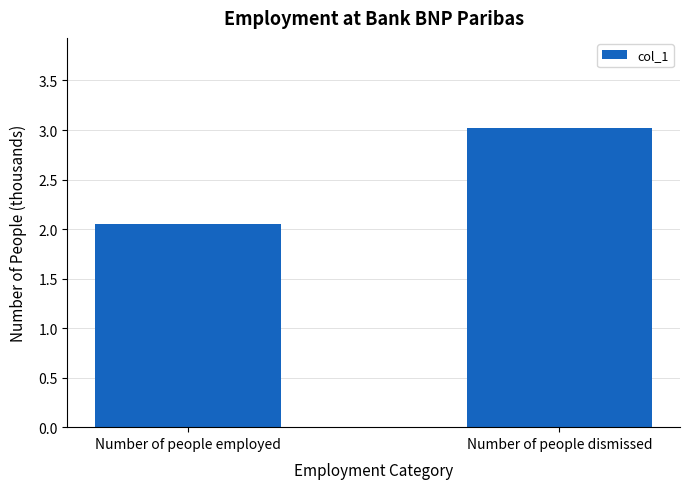

What is the maximum value shown in the chart?

3.0